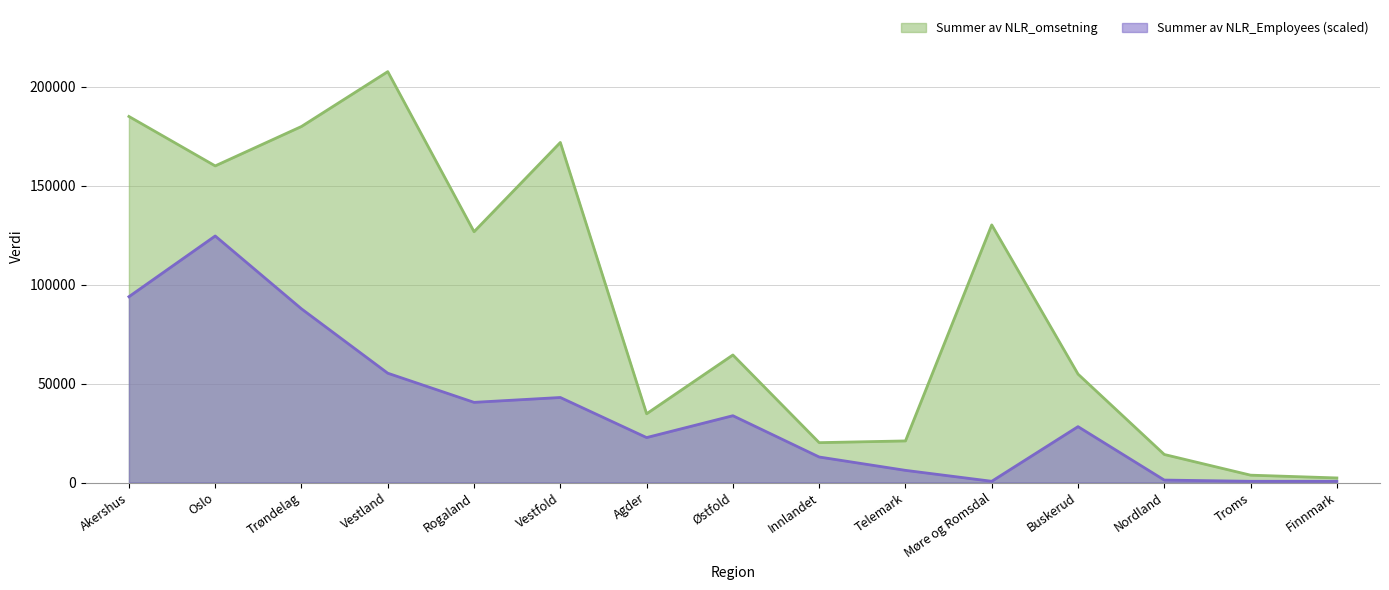

True or false: Summer av NLR_omsetning has more than 2 interior local peaks.

True